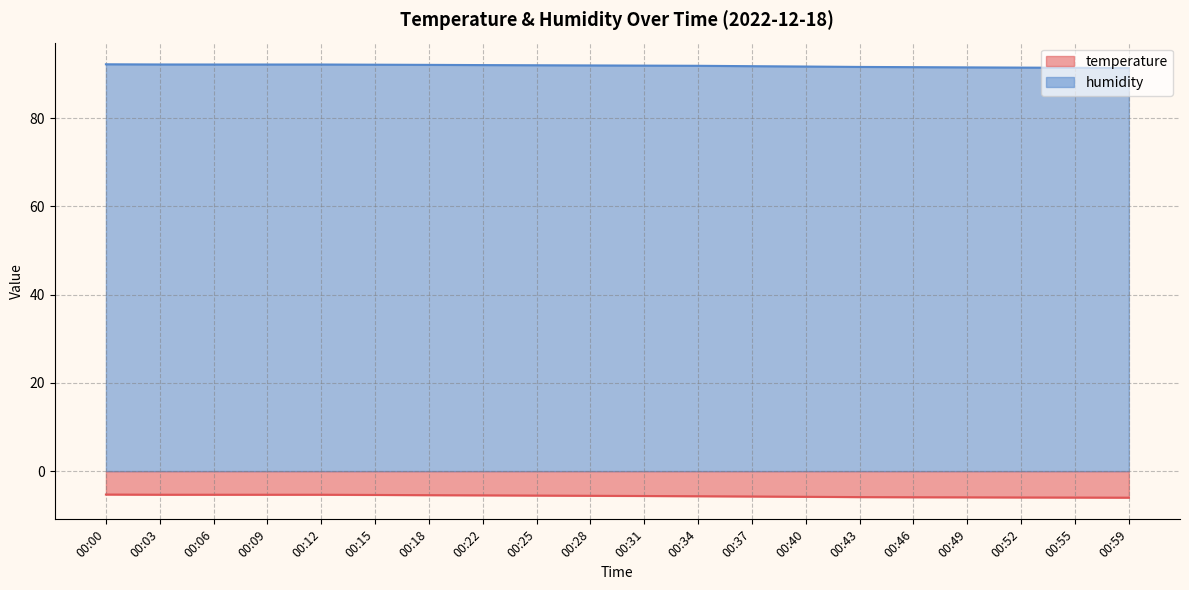

Reading left to right, extract all data points from this chart.

temperature: 00:00=-5.3	00:03=-5.3	00:06=-5.3	00:09=-5.3	00:12=-5.3	00:15=-5.4	00:18=-5.5	00:22=-5.5	00:25=-5.5	00:28=-5.6	00:31=-5.6	00:34=-5.7	00:37=-5.8	00:40=-5.8	00:43=-5.9	00:46=-5.9	00:49=-5.9	00:52=-6.0	00:55=-6.0	00:59=-6.0
humidity: 00:00=92.2	00:03=92.2	00:06=92.2	00:09=92.2	00:12=92.2	00:15=92.1	00:18=92.1	00:22=92.0	00:25=92.0	00:28=92.0	00:31=91.9	00:34=91.9	00:37=91.8	00:40=91.7	00:43=91.6	00:46=91.6	00:49=91.5	00:52=91.5	00:55=91.4	00:59=91.4